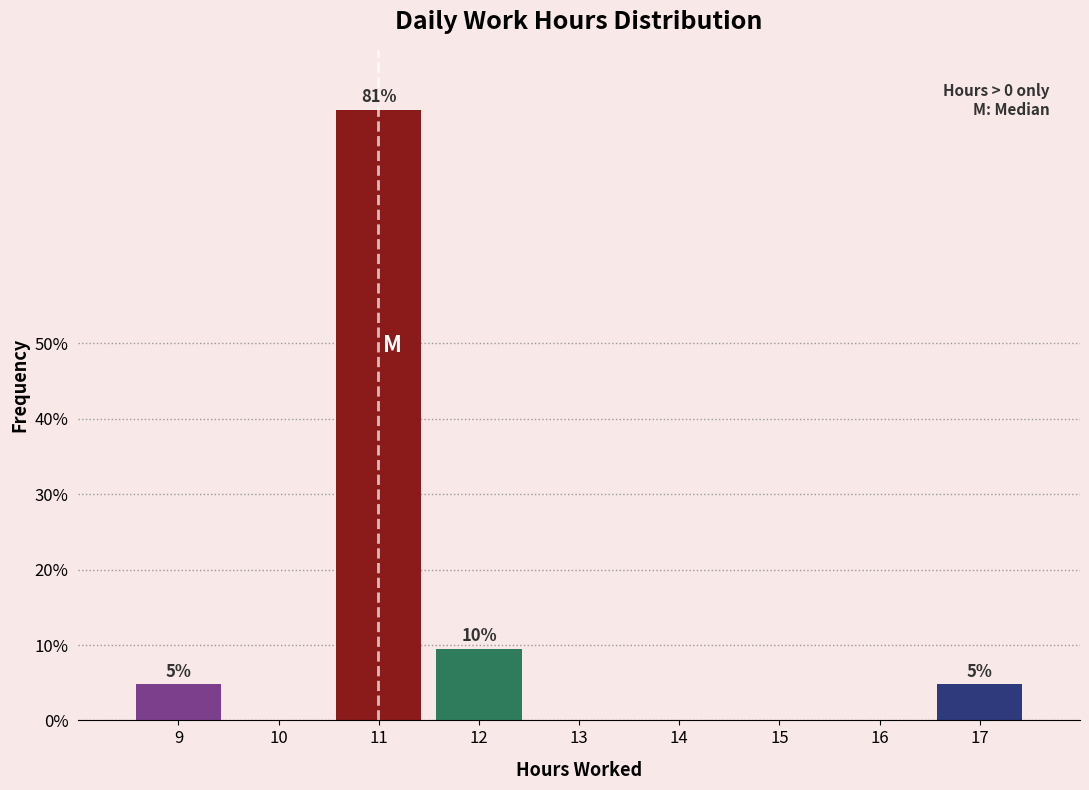

Reading left to right, list all the values displayed in this chart.

9=4.8	10=0.0	11=81.0	12=9.5	13=0.0	14=0.0	15=0.0	16=0.0	17=4.8